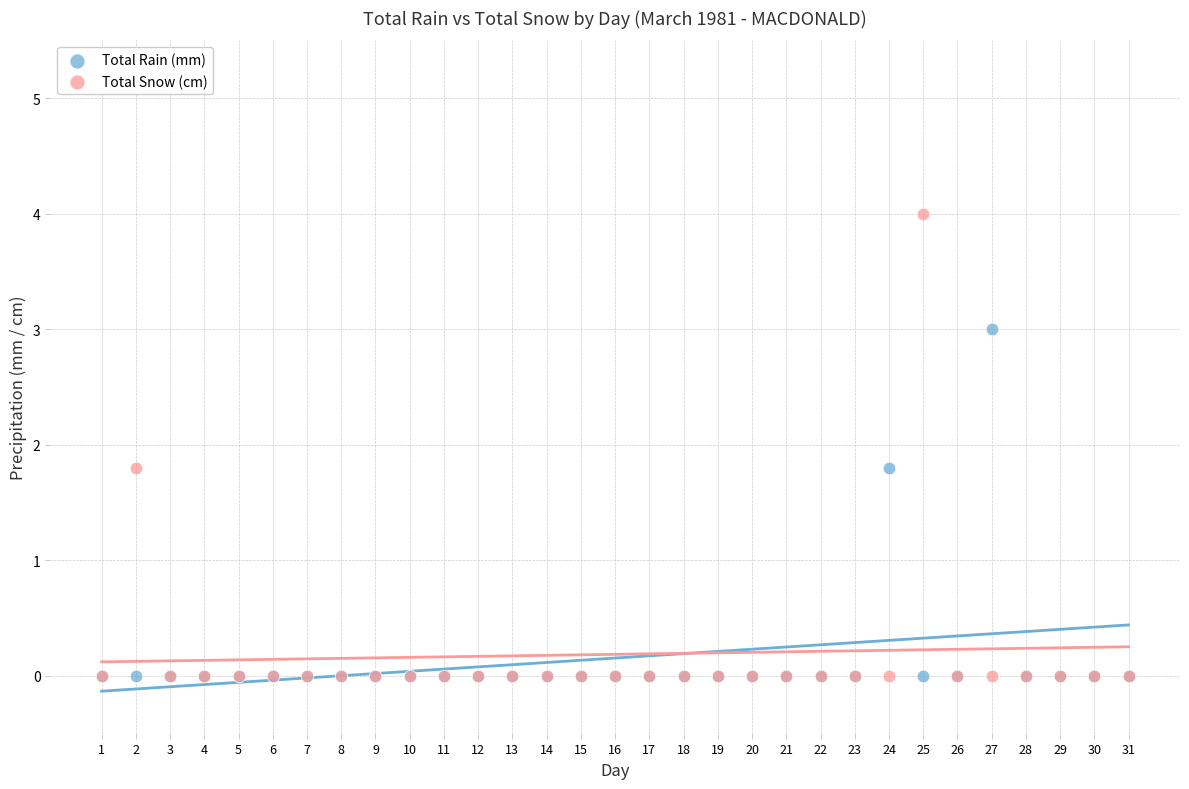

What are all the series names shown in the legend?

Total Rain (mm), Total Snow (cm)